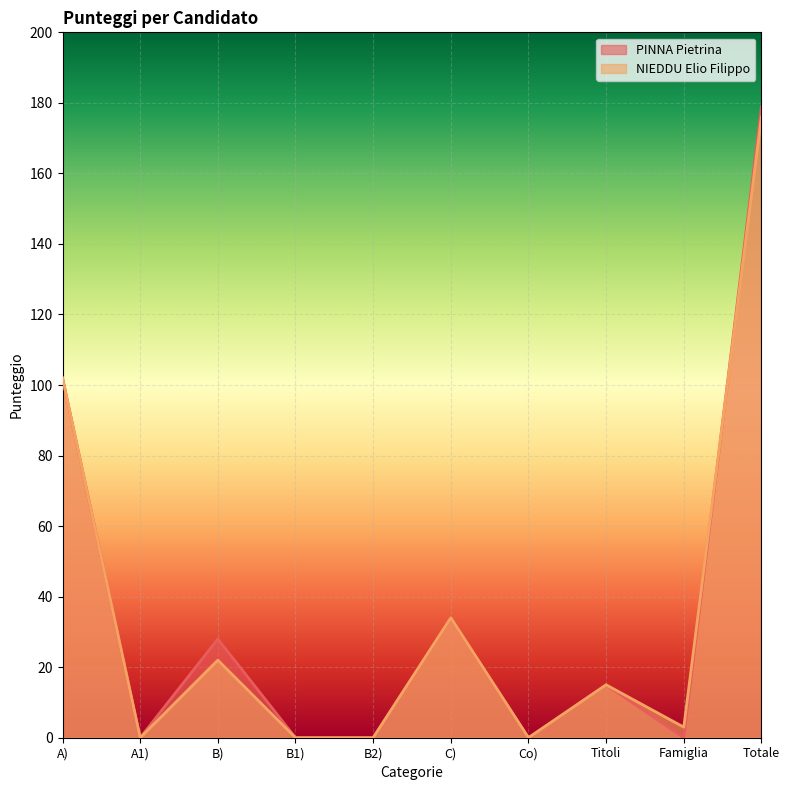

Reading left to right, transcribe all the data shown in this chart.

PINNA Pietrina: 102	0	28	0	0	34	0	15	0	179
NIEDDU Elio Filippo: 102	0	22	0	0	34	0	15	3	176